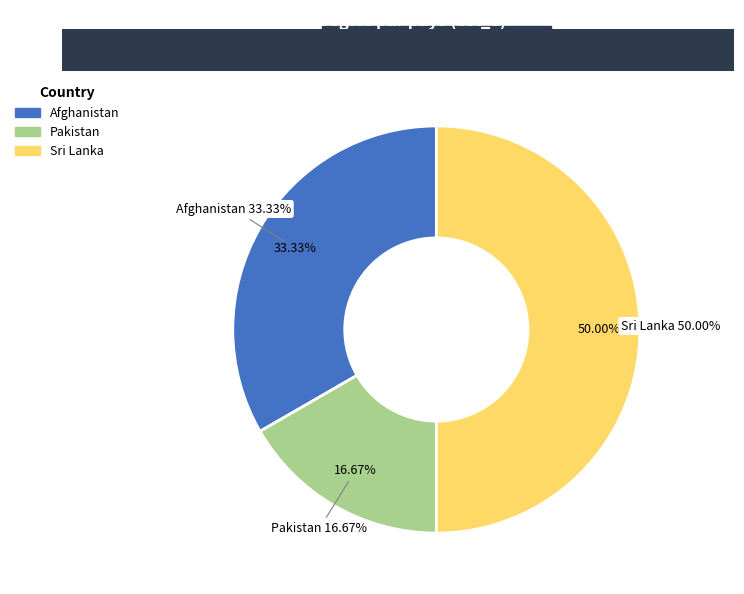

The Pakistan slice represents 17% of the pie. True or false?

True